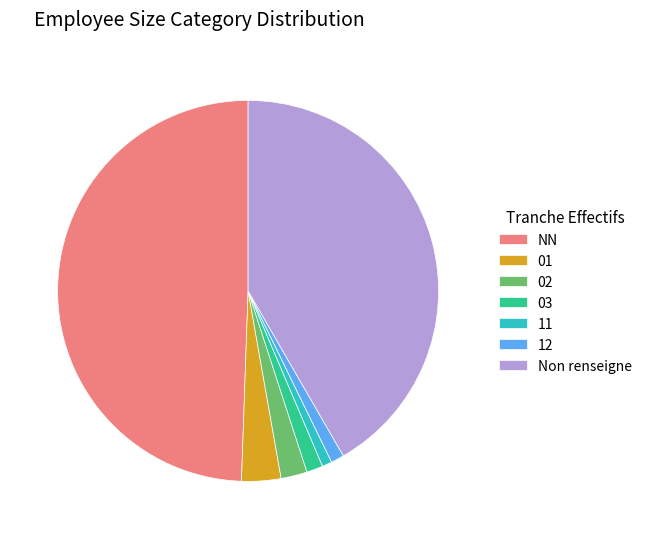

Is 01 the majority of the pie?

No